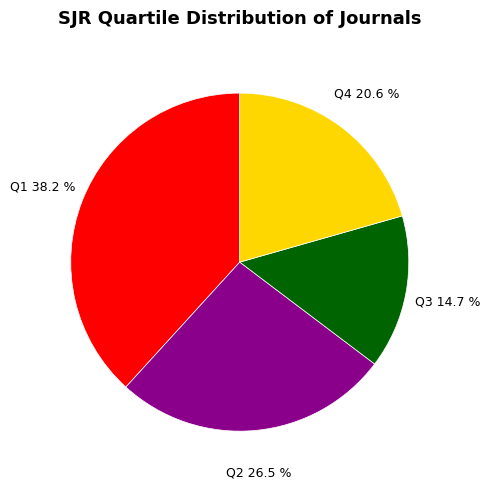

Is it true that Q1 is 32% of the pie?

False